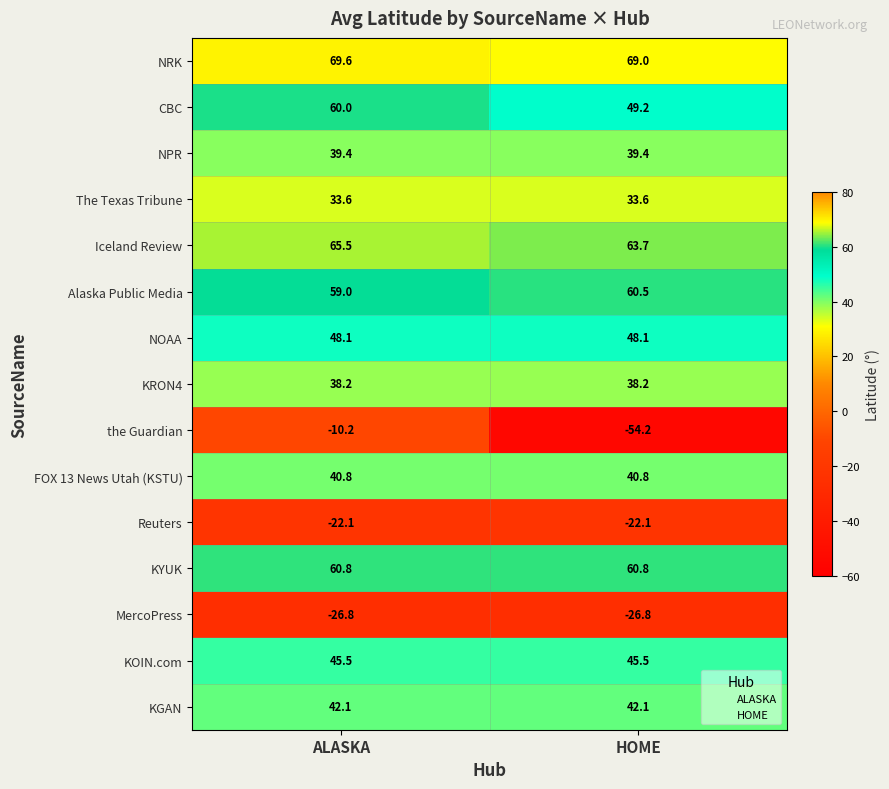

At ALASKA, list the series in order from largest to smallest.

NRK, Iceland Review, KYUK, CBC, Alaska Public Media, NOAA, KOIN.com, KGAN, FOX 13 News Utah (KSTU), NPR, KRON4, The Texas Tribune, the Guardian, Reuters, MercoPress